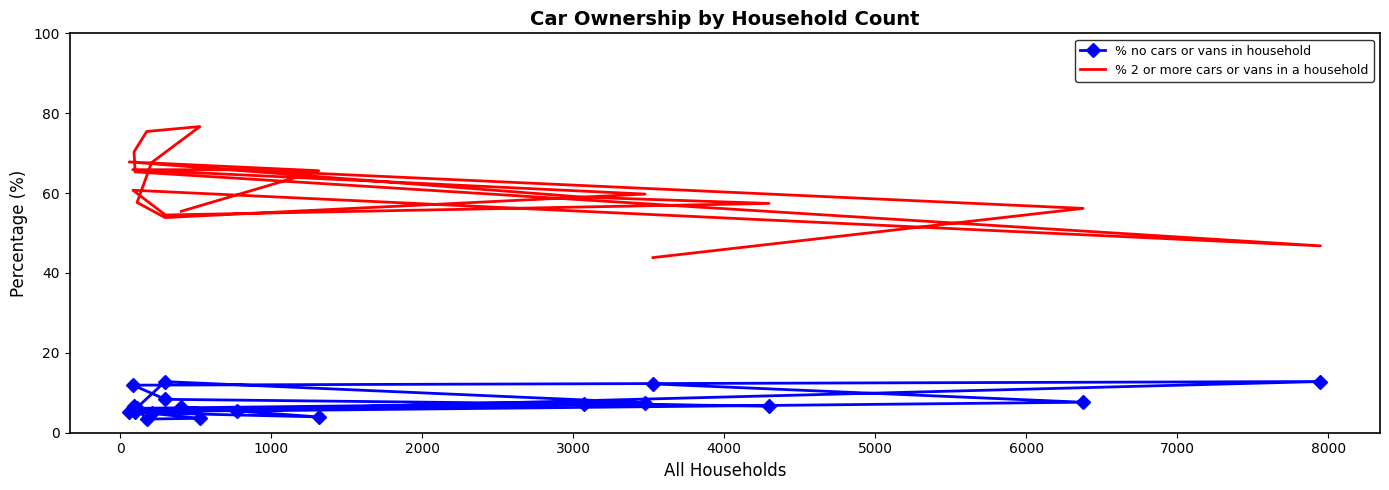

Is this an area chart (filled region under the line)?

No